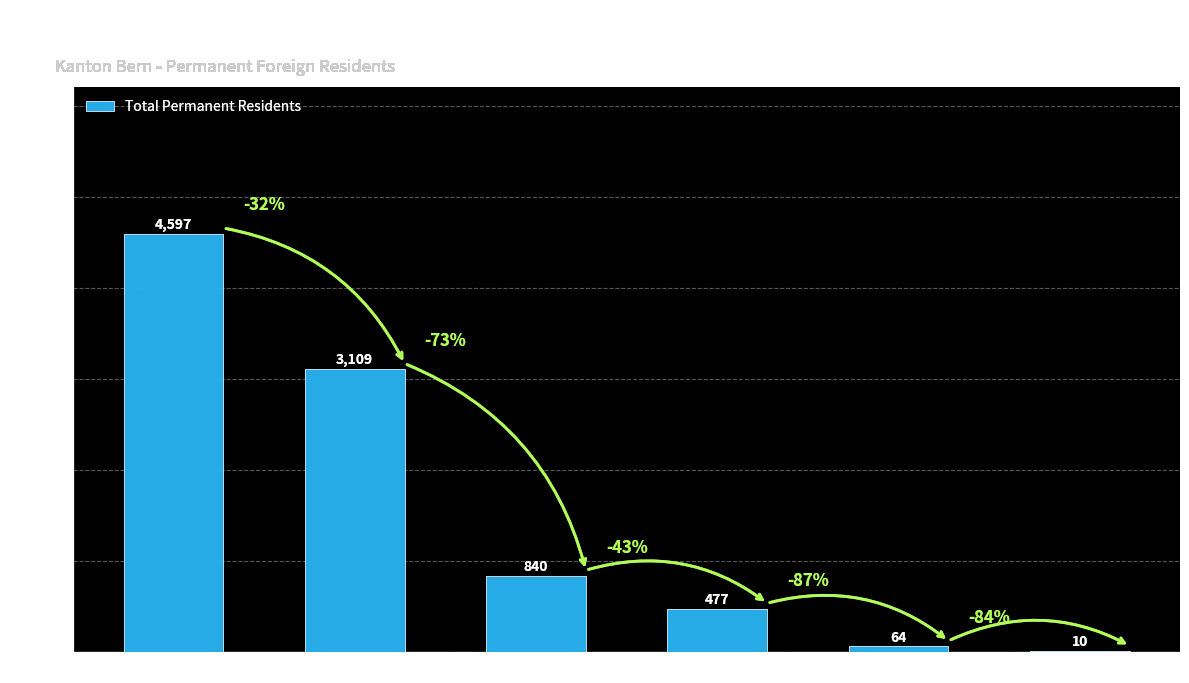

Count the number of data series in this chart.

1